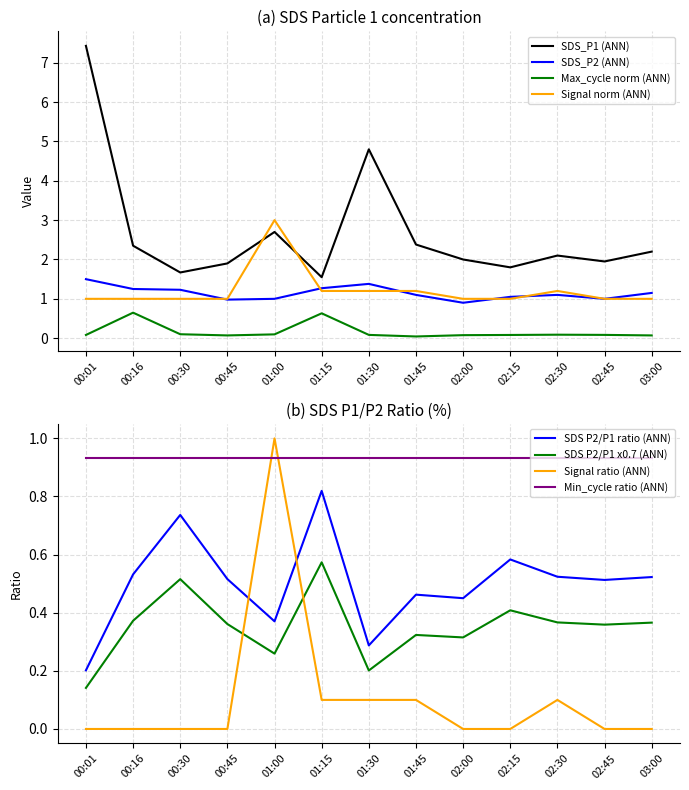

At which category does SDS_P2 (ANN) reach its first local peak?

01:30